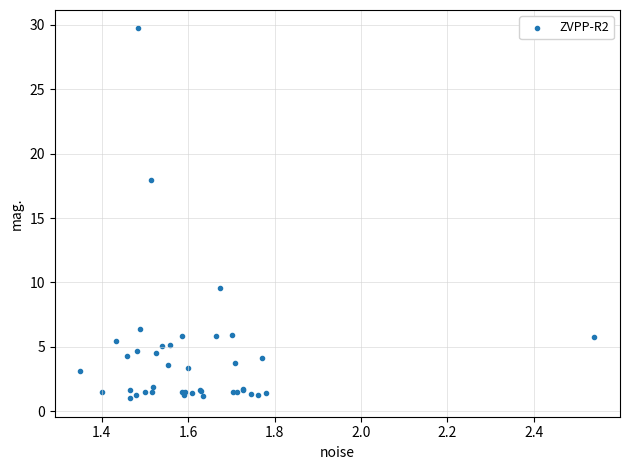

What Y value in the scatter plot is closest to 15?

18.0